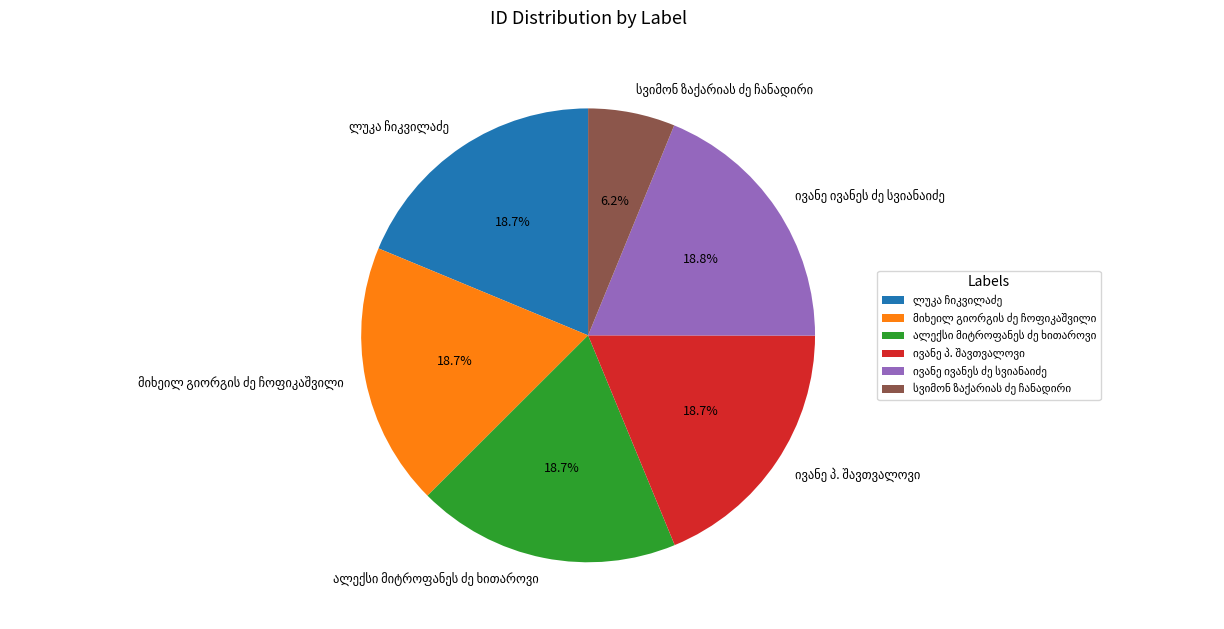

Count the number of slices in the pie.

6